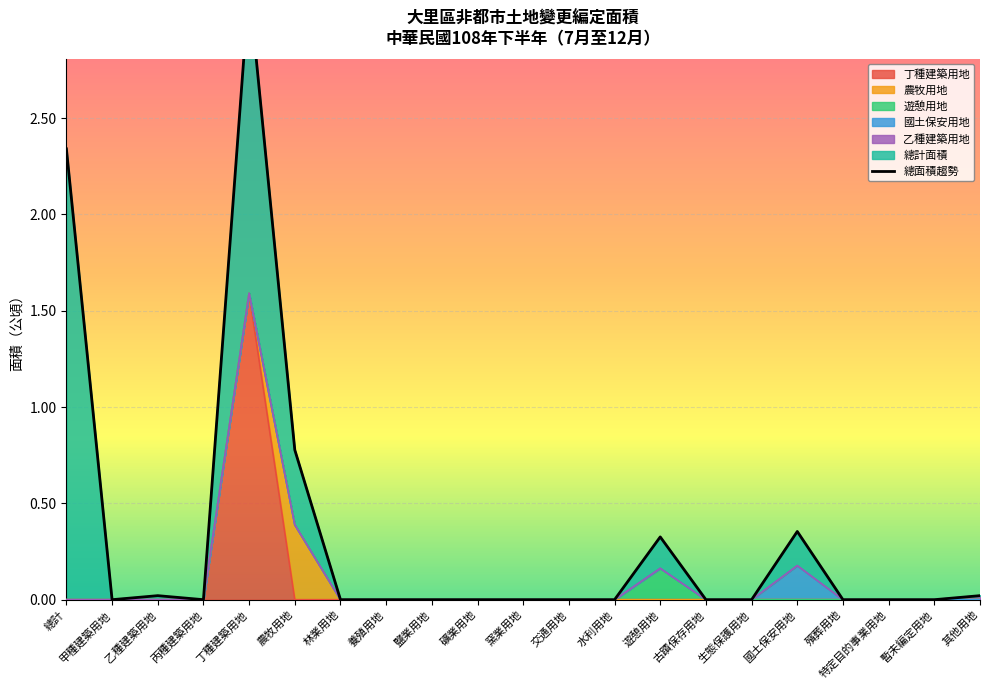

The chart shows a value of -1.4 at 養殖用地. True or false?

False